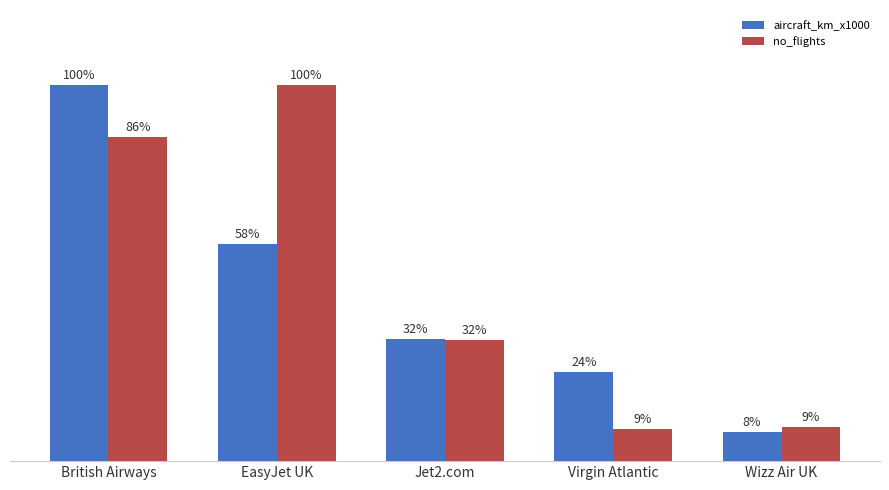

At which label does aircraft_km_x1000 first exceed 32?

British Airways